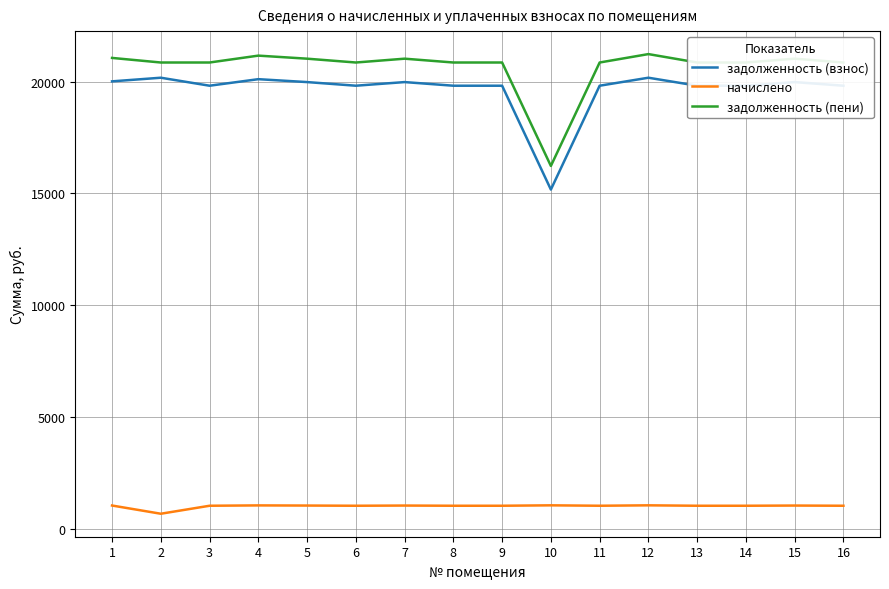

Does the chart have visible grid lines?

Yes